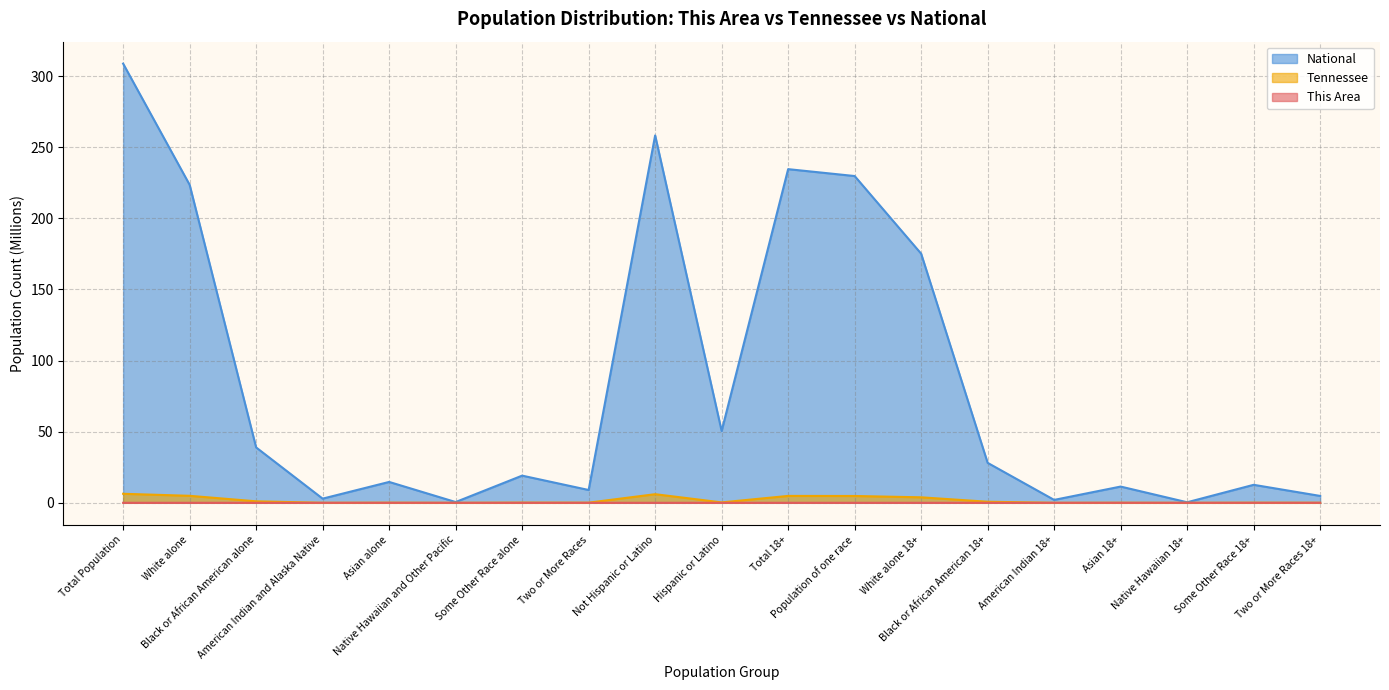

What is the highest value of the Tennessee series?

6.3